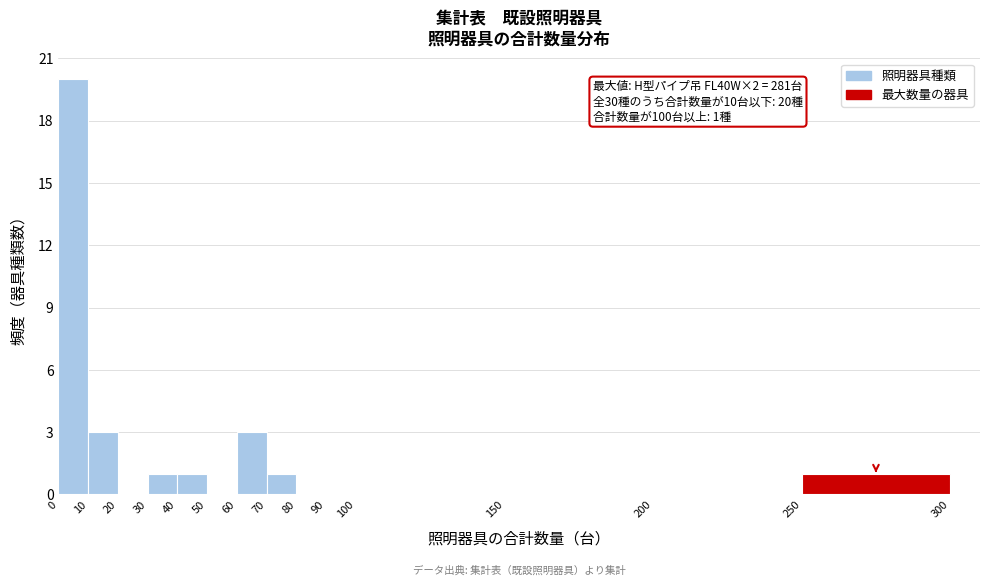

Which range on the x-axis has the tallest bar?

0 to 10